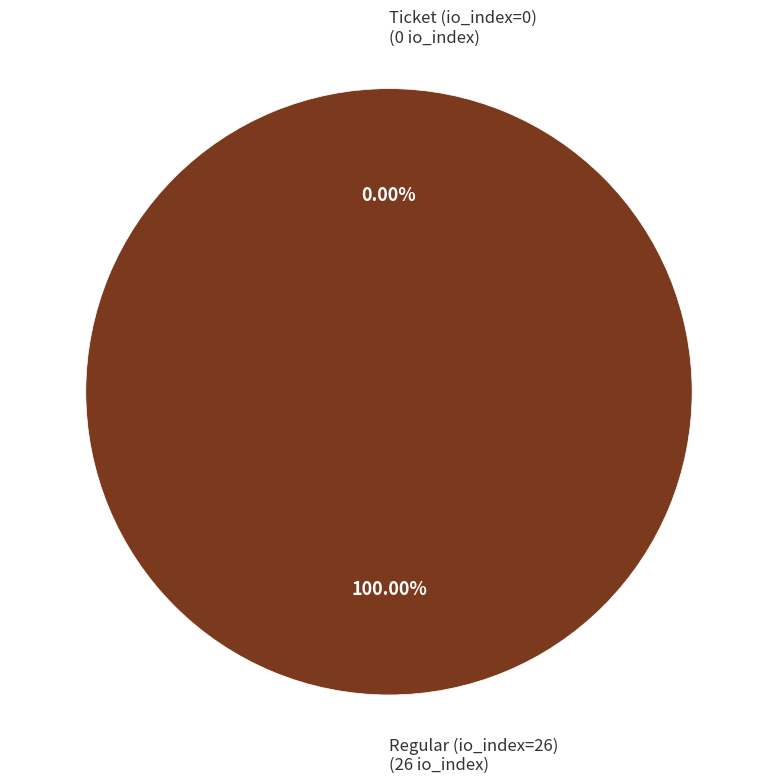

What percentage is NOT represented by Ticket (io_index=0)?

100.0%